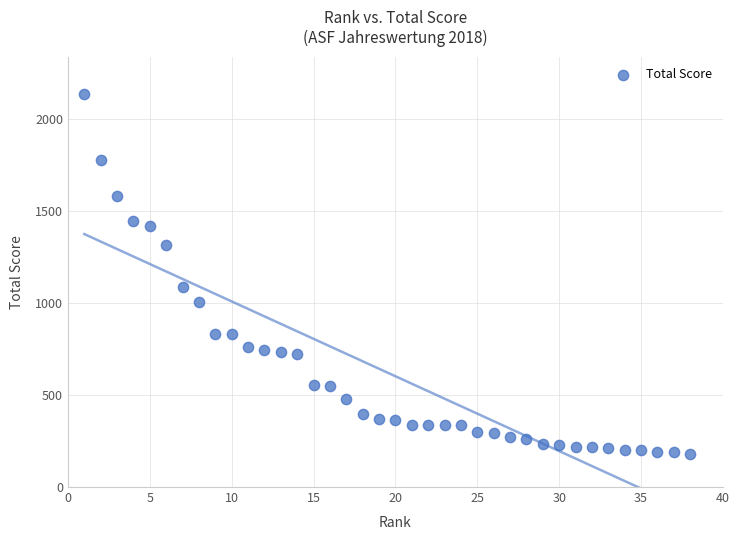

What is the range of Y values (max minus min)?

1960